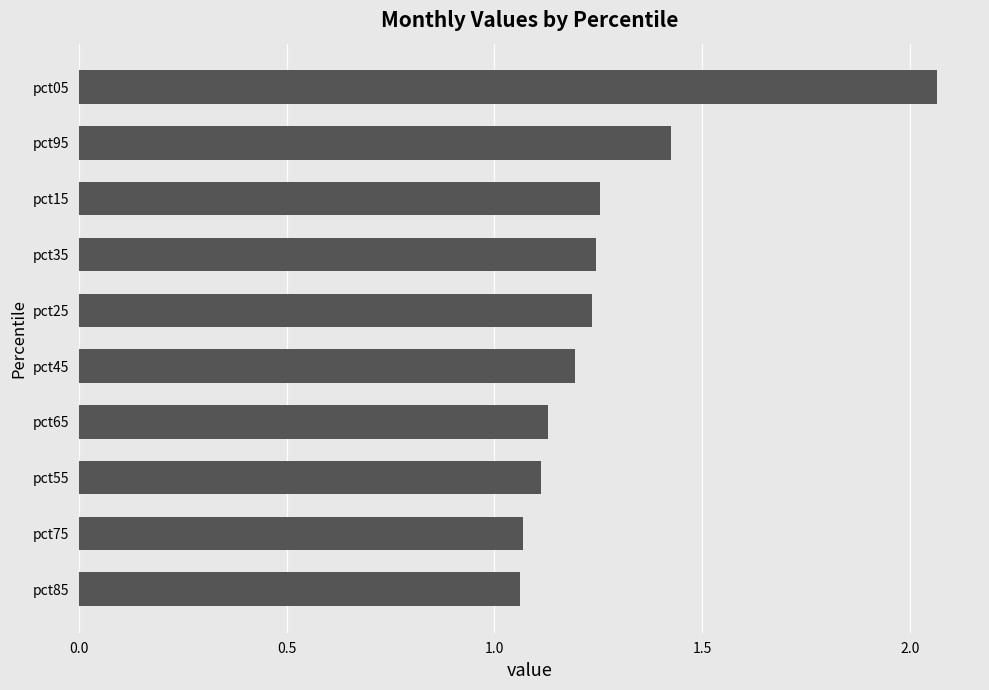

The chart shows a value of 1.8 at pct65. True or false?

False